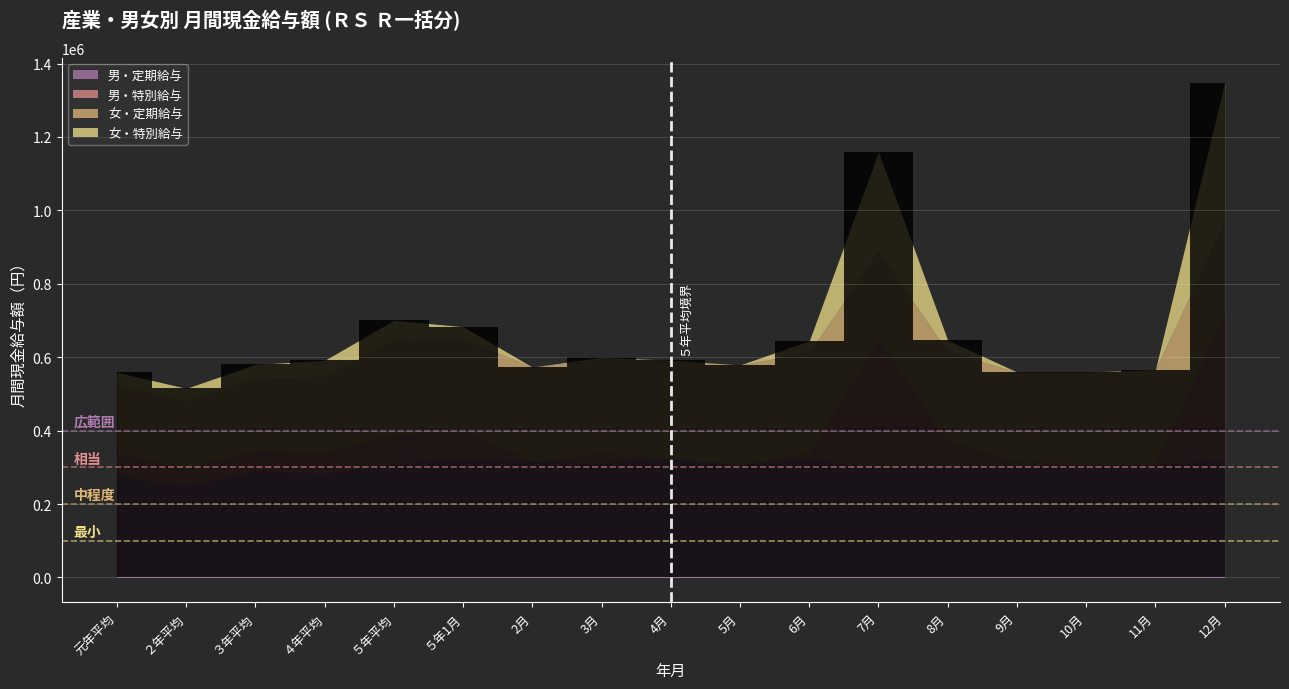

Which series ends up on top after the final intersection of 男・特別給与 and 女・定期給与?

男・特別給与